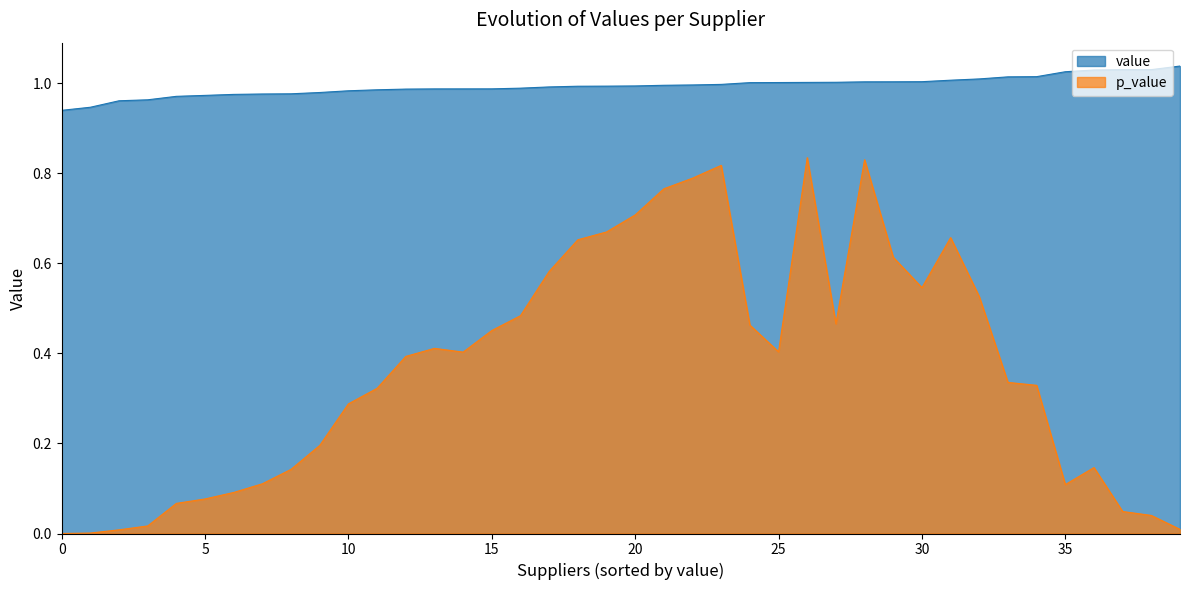

True or false: value and p_value cross at least once.

False